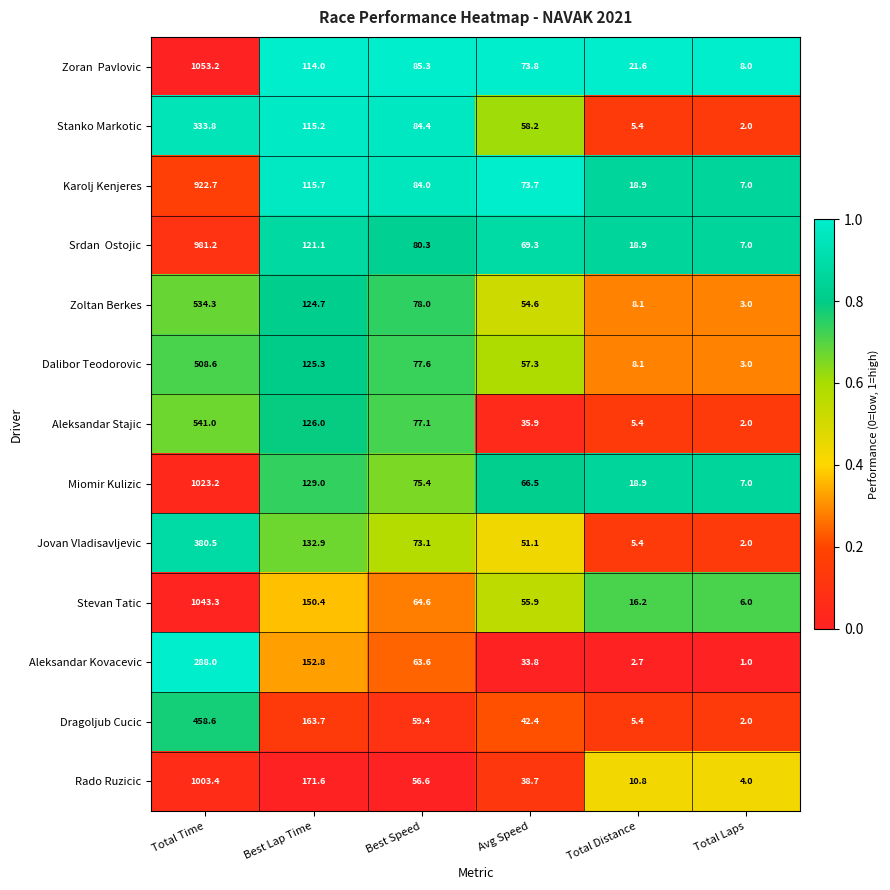

Rank the categories by Dragoljub Cucic value from highest to lowest.

Total Time, Best Lap Time, Best Speed, Avg Speed, Total Distance, Total Laps